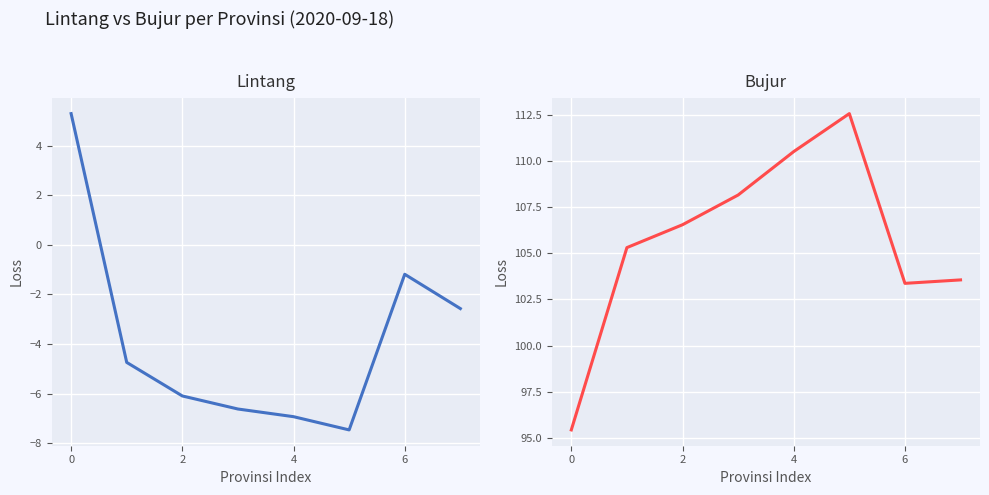

What is the minimum value for Lintang?

-7.5